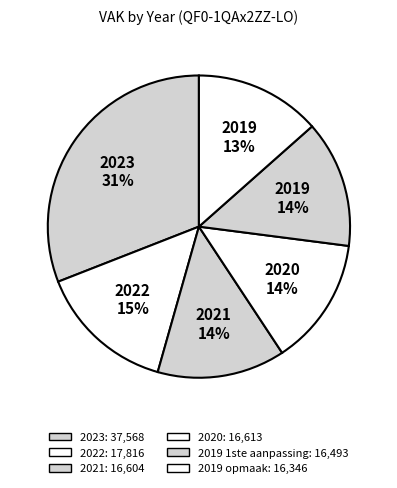

Which slice is the smallest?

2019 opmaak